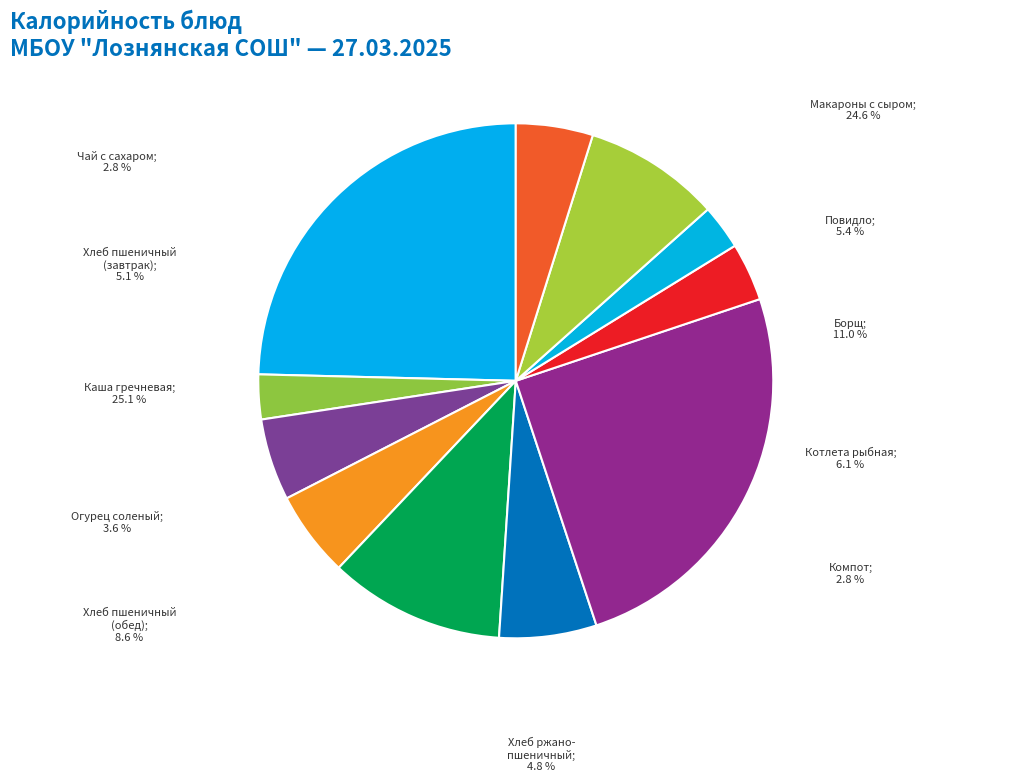

Count the number of slices in the pie.

11